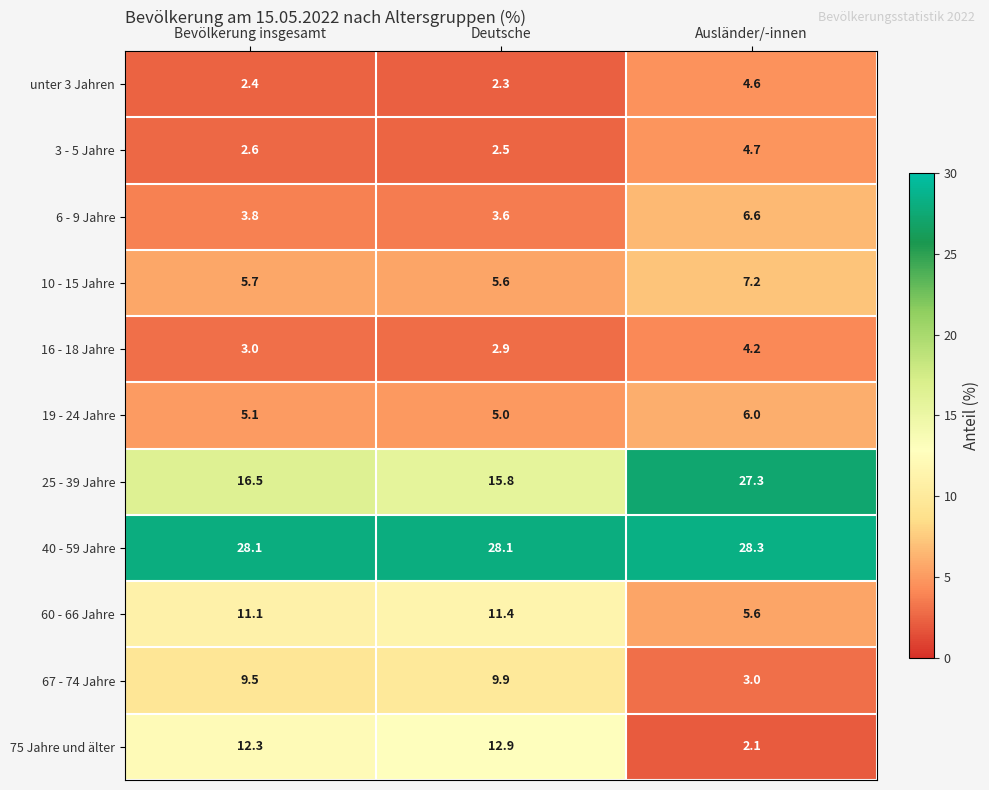

What is the sum of the 6 - 9 Jahre values at Bevölkerung insgesamt and Deutsche?

7.4